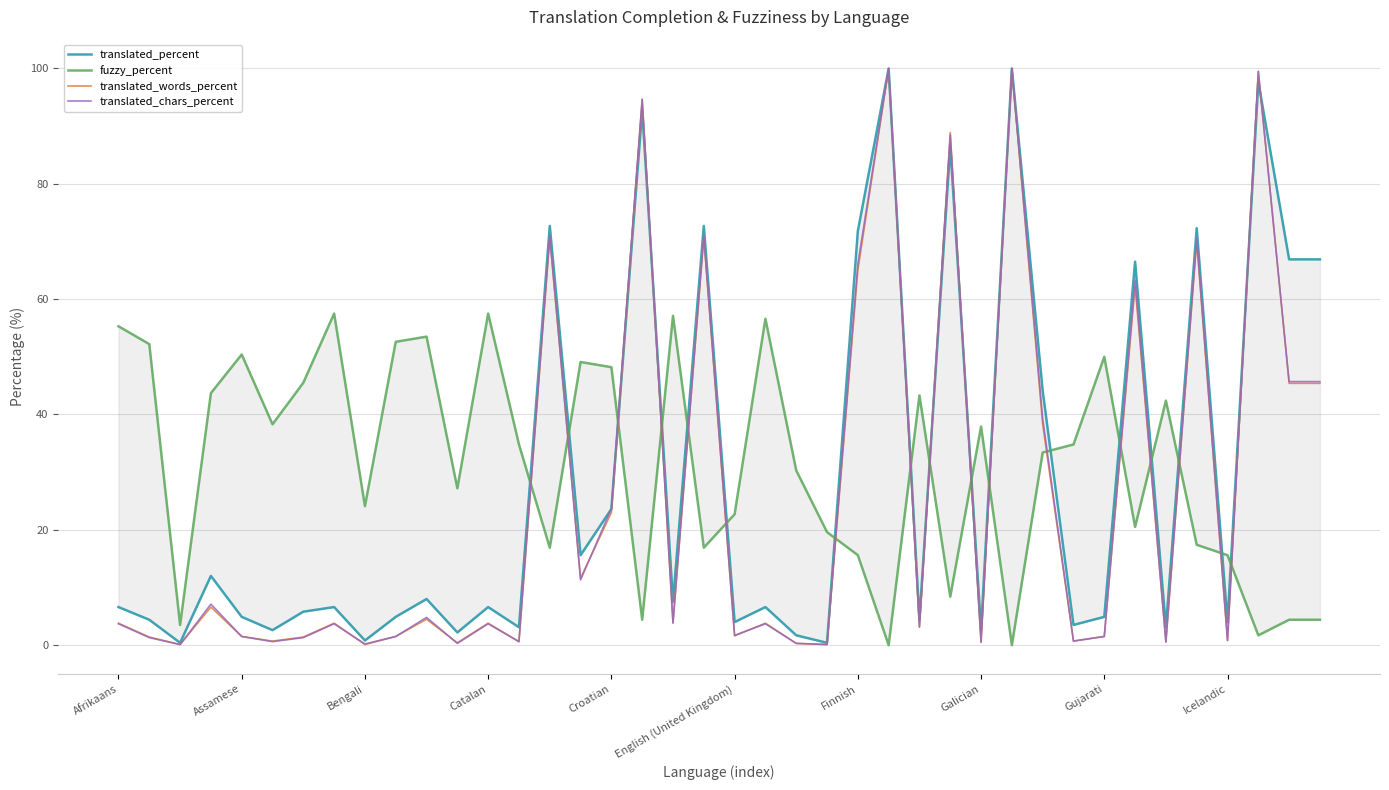

List the series in order of their peak value, highest first.

translated_percent, translated_words_percent, translated_chars_percent, fuzzy_percent